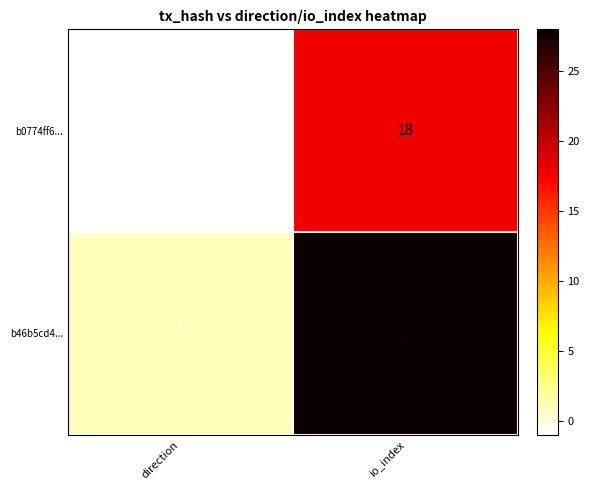

Reading left to right, transcribe all the data shown in this chart.

b0774ff6...: -1	18
b46b5cd4...: 1	28